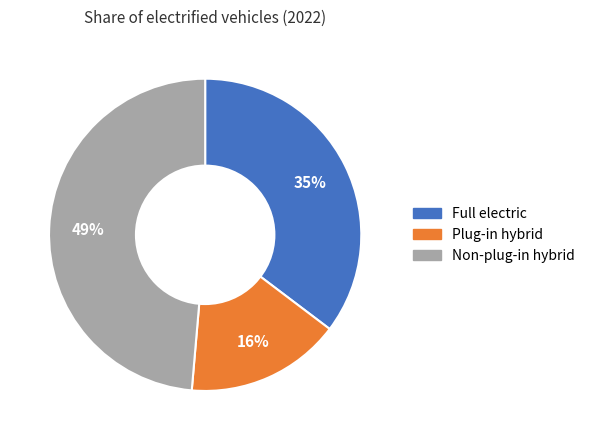

To the nearest percent, what is the average slice percentage?

33%